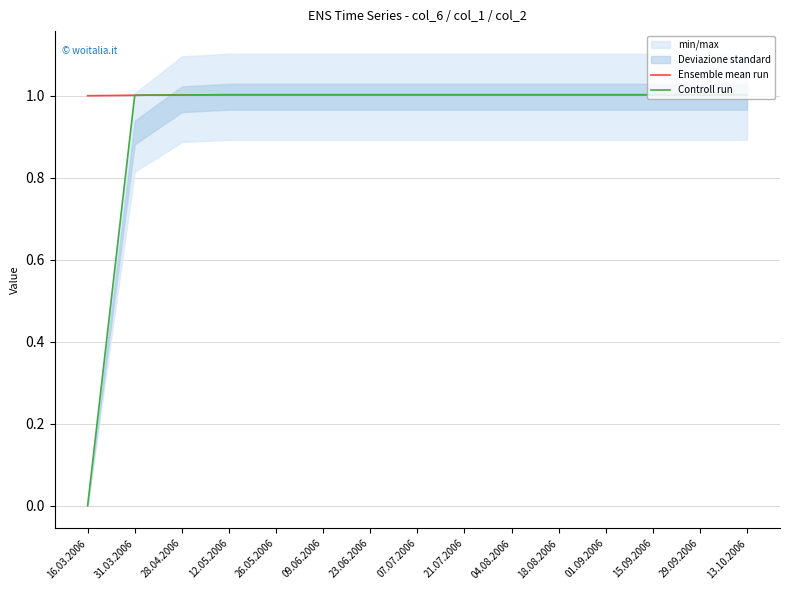

True or false: Ensemble mean run has a value of 0.2 at 13.10.2006.

False